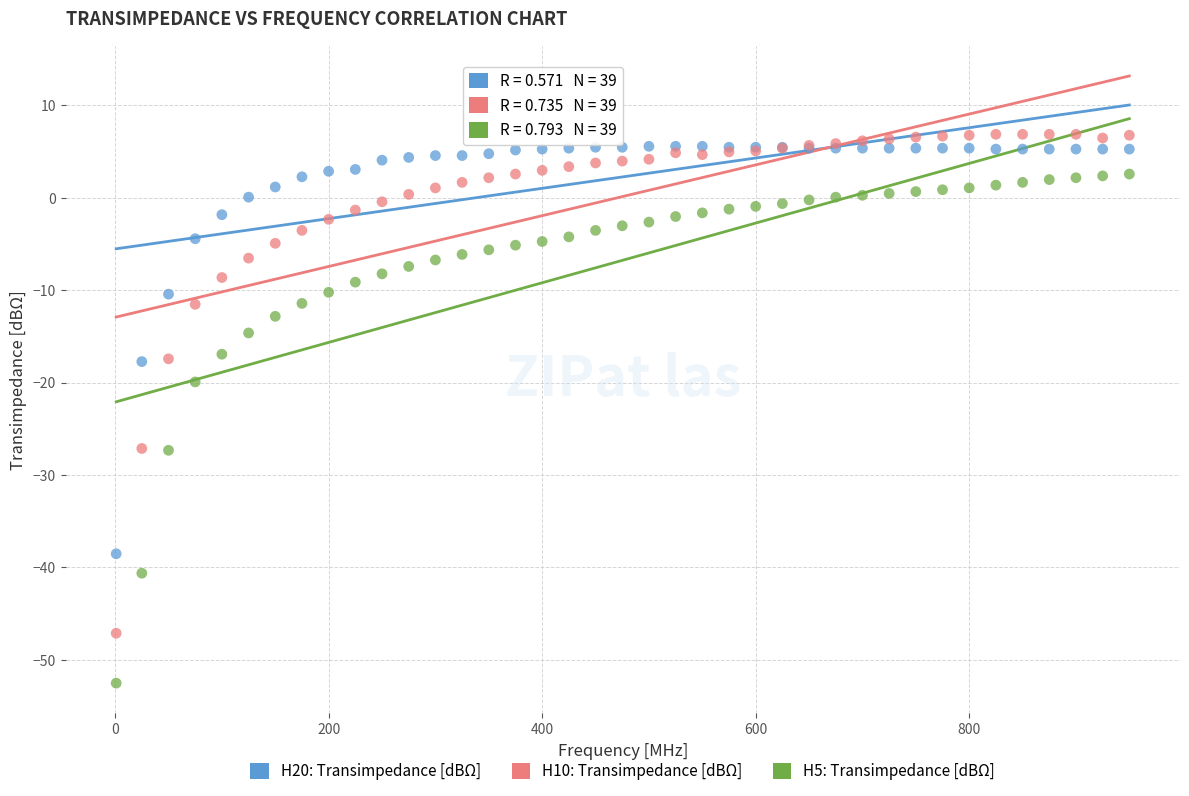

What are all the series names shown in the legend?

H20: Transimpedance [dBΩ], H10: Transimpedance [dBΩ], H5: Transimpedance [dBΩ]